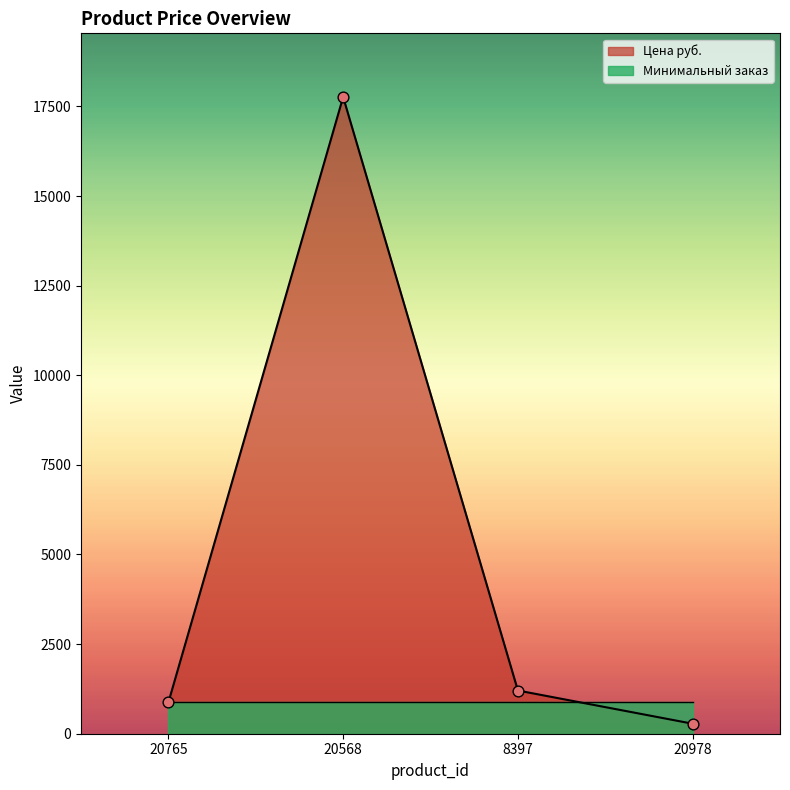

What is the change in value from 8397 to 20978?

-926.1